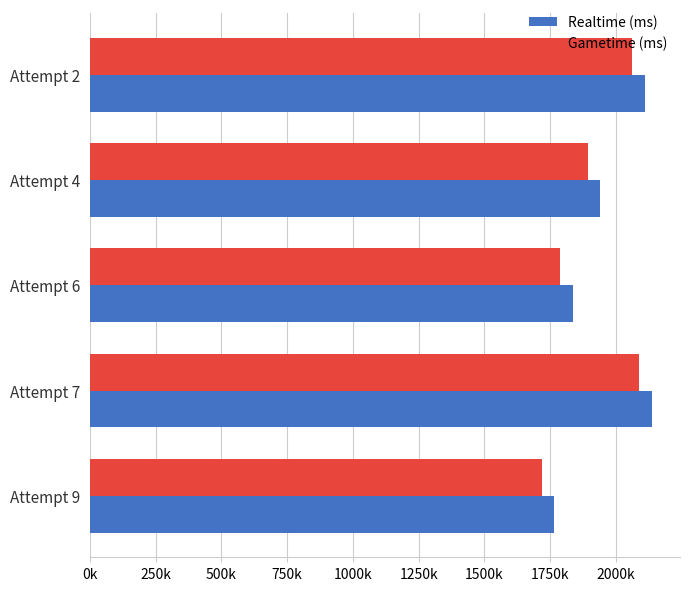

What is the difference between the maximum and minimum values in the Realtime (ms) series?

373128